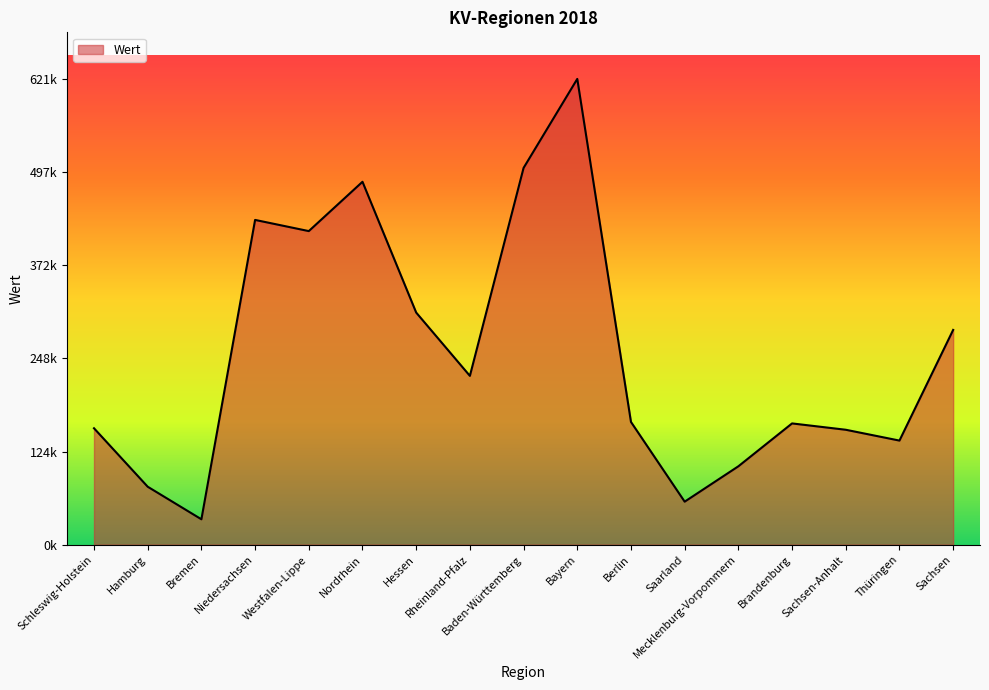

Between Nordrhein and Thüringen, which is larger?

Nordrhein